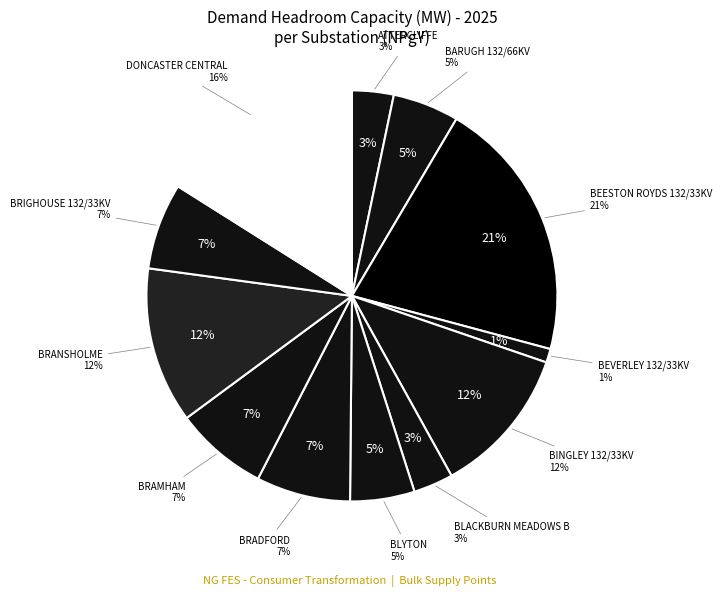

Rank the categories by value from lowest to highest.

BEVERLEY 132/33KV, BLACKBURN MEADOWS B, ATTERCLIFFE, BLYTON, BARUGH 132/66KV, BRIGHOUSE 132/33KV, BRAMHAM, BRADFORD, BINGLEY 132/33KV, BRANSHOLME, DONCASTER CENTRAL, BEESTON ROYDS 132/33KV